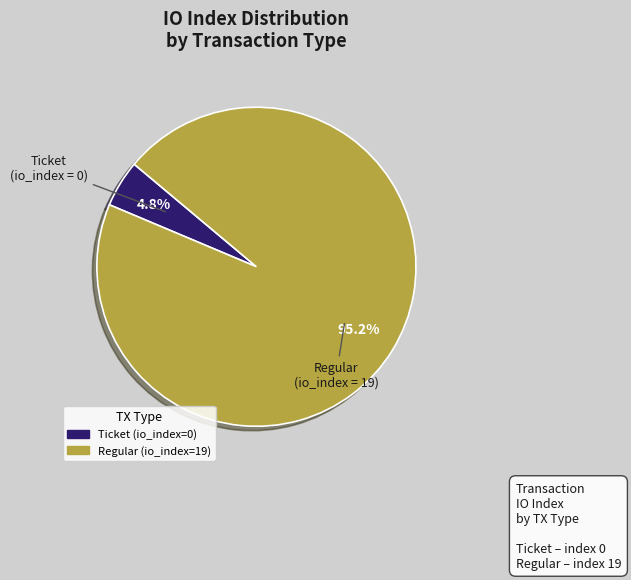

What is the total percentage of Regular (io_index=19) and Ticket (io_index=0)?

100.0%